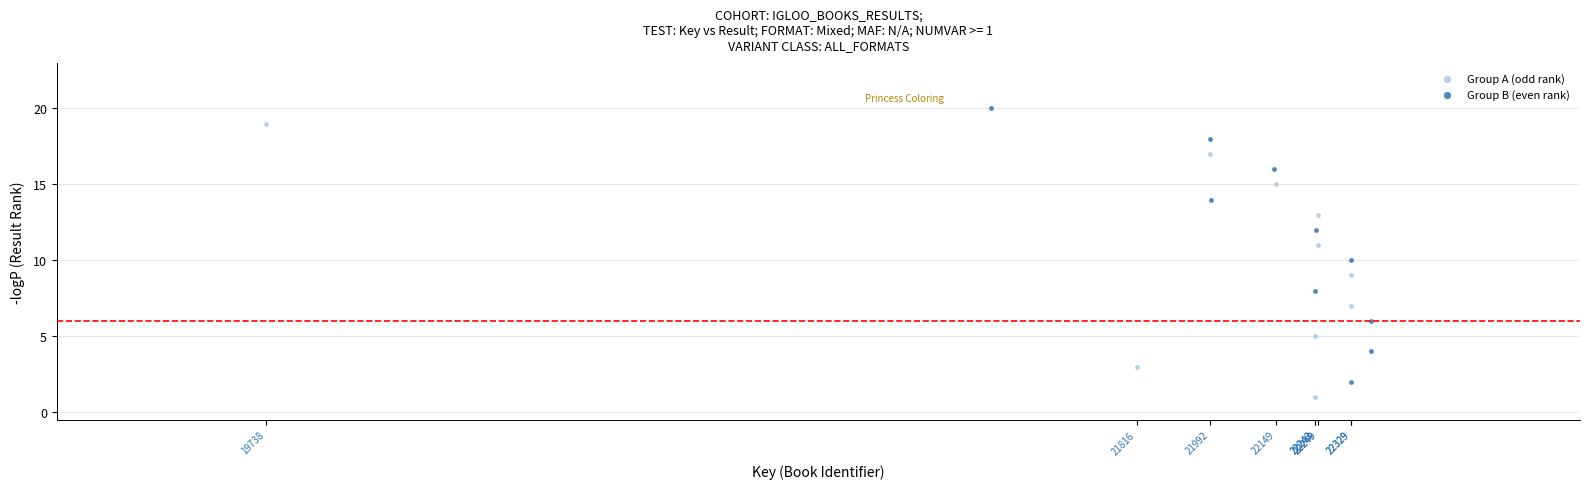

Which series contains the highest Y value?

Group B (even rank)